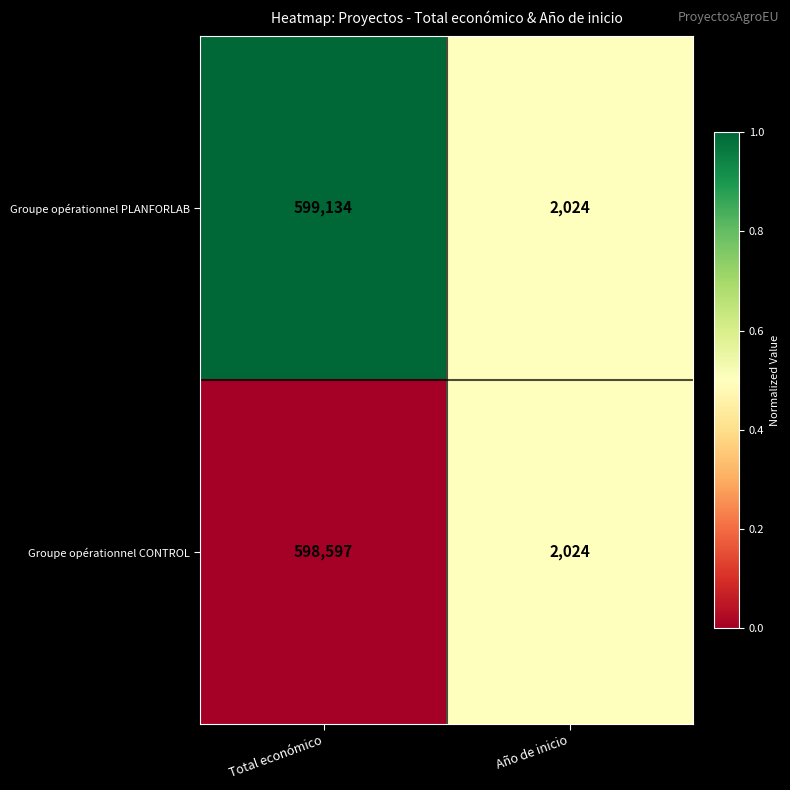

What is the total value across all series at Total económico?

1197731